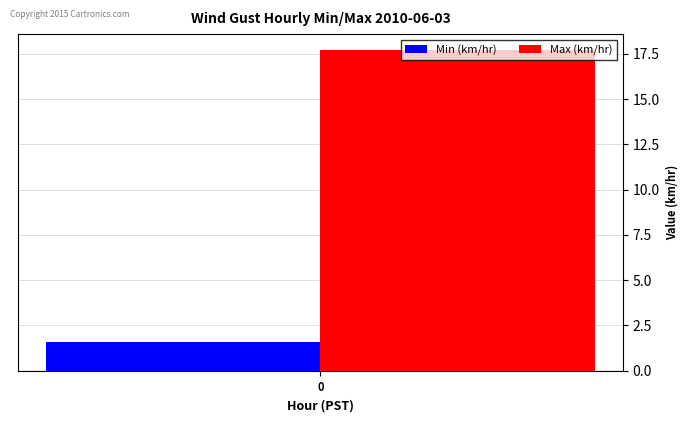

How many bars are there in each group?

2